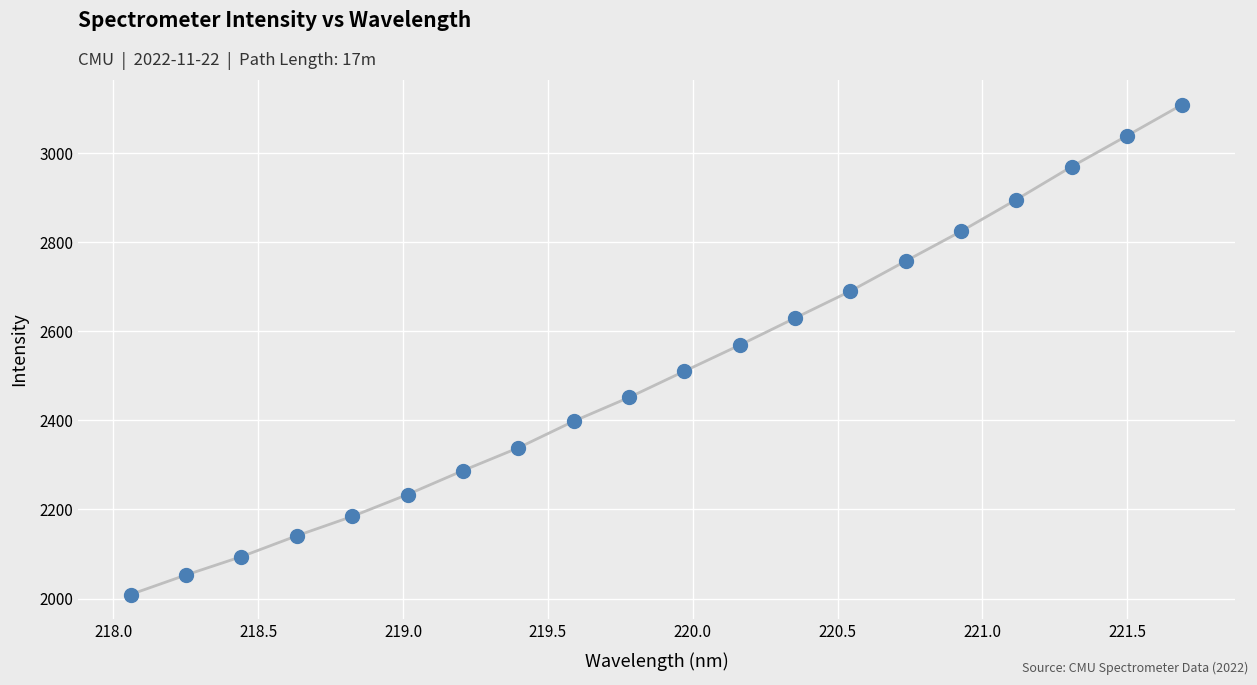

What is the smallest value displayed?

2009.0